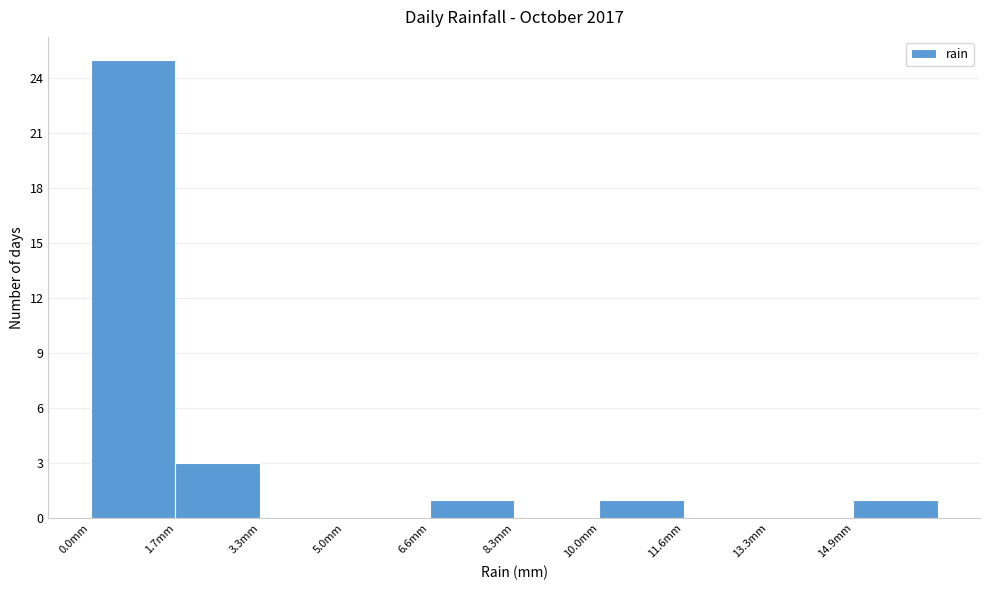

Over which range of the x-axis is the bar tallest?

0.00 to 1.66